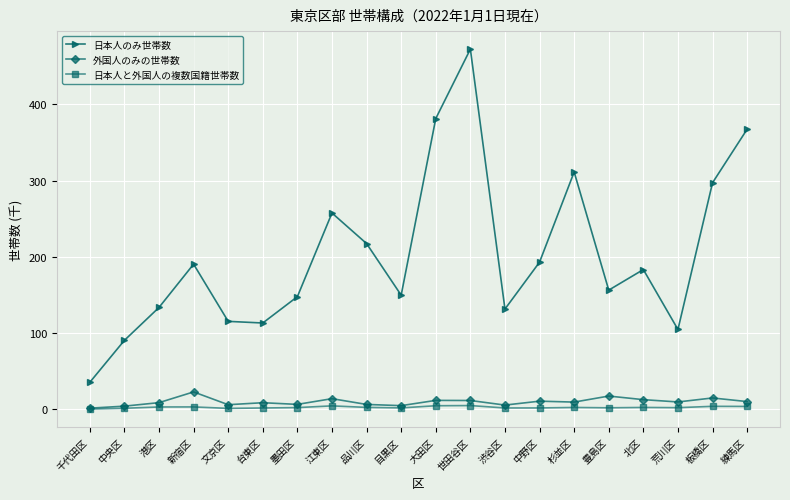

Which series has the widest spread of values?

日本人のみ世帯数